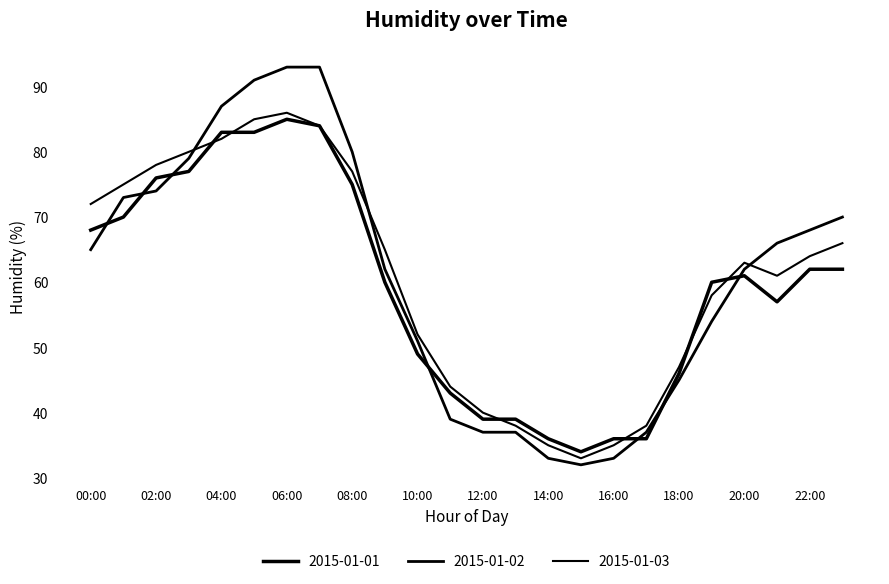

Is this an area chart (filled region under the line)?

No